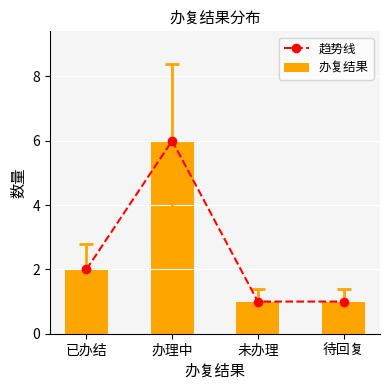

What position from the left is 办理中?

2